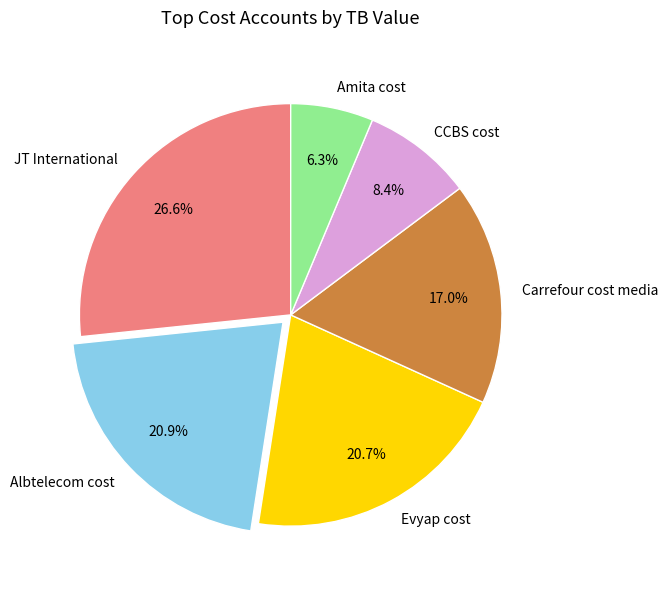

Between Amita cost and Albtelecom cost, which is larger?

Albtelecom cost